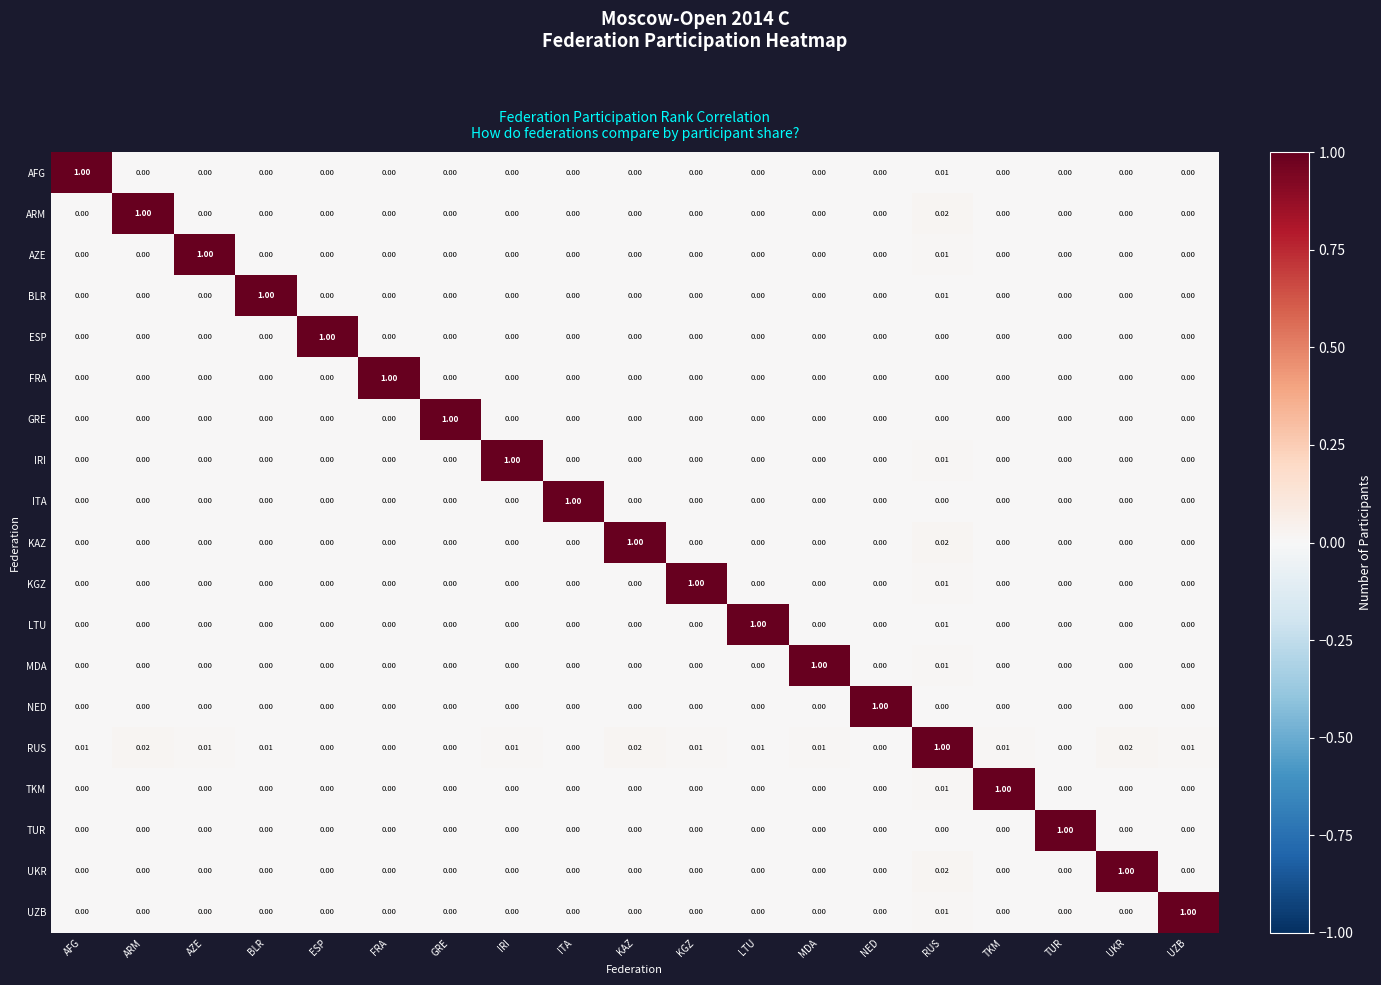

At which label does KGZ reach its peak?

KGZ